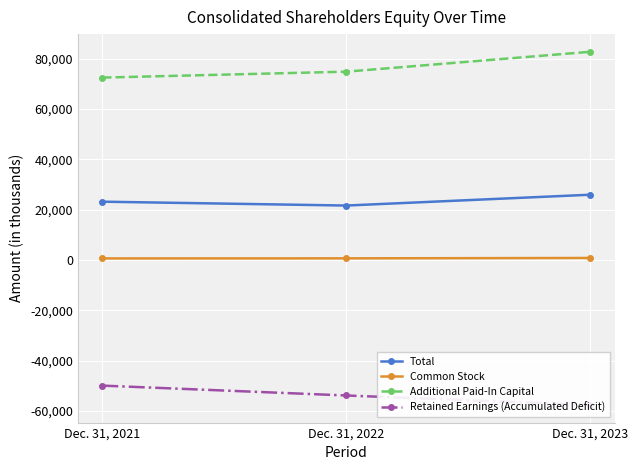

The value of Total at Dec. 31, 2022 is 28772. True or false?

False